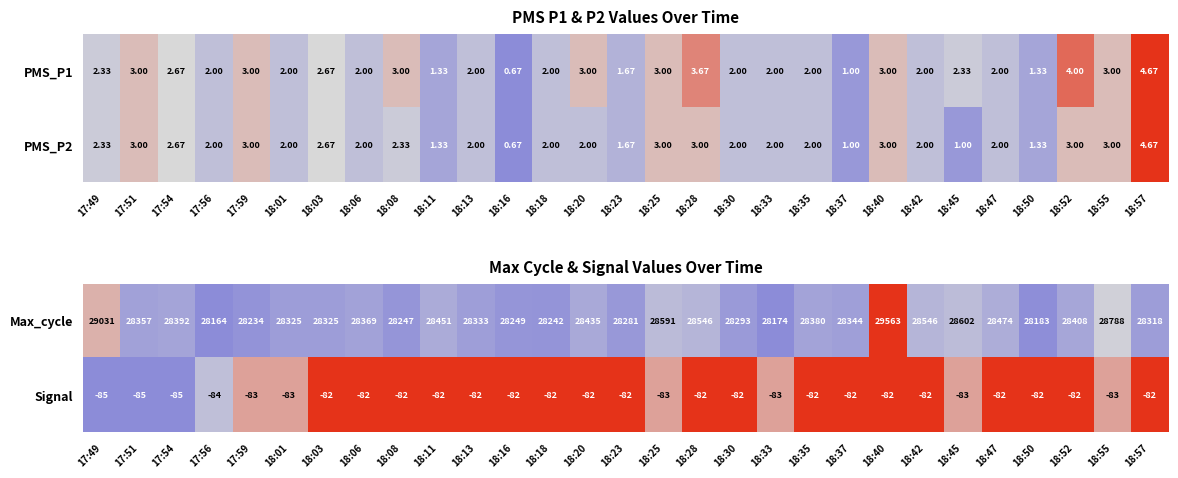

The value of Signal at 18:45 is -83. True or false?

True